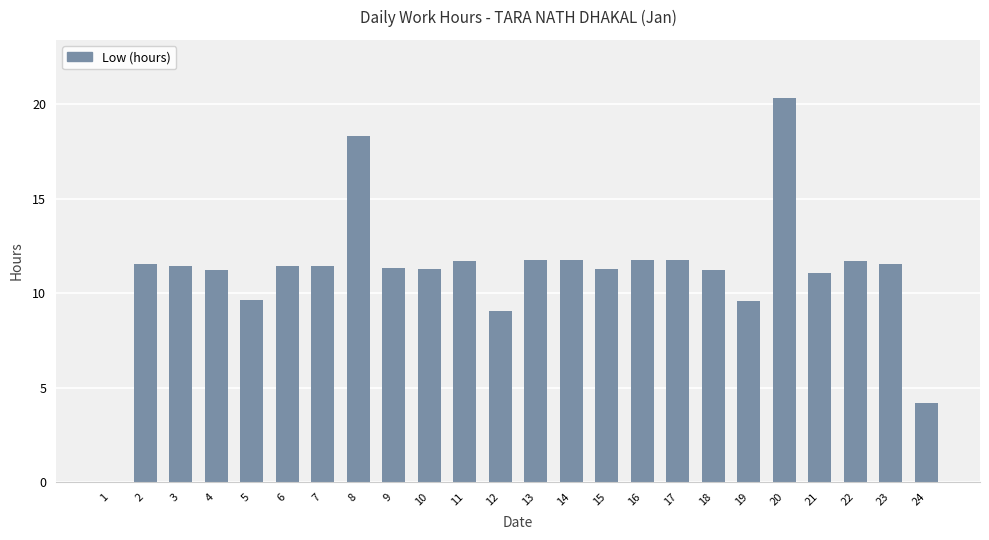

How many categories are shown in the chart?

24